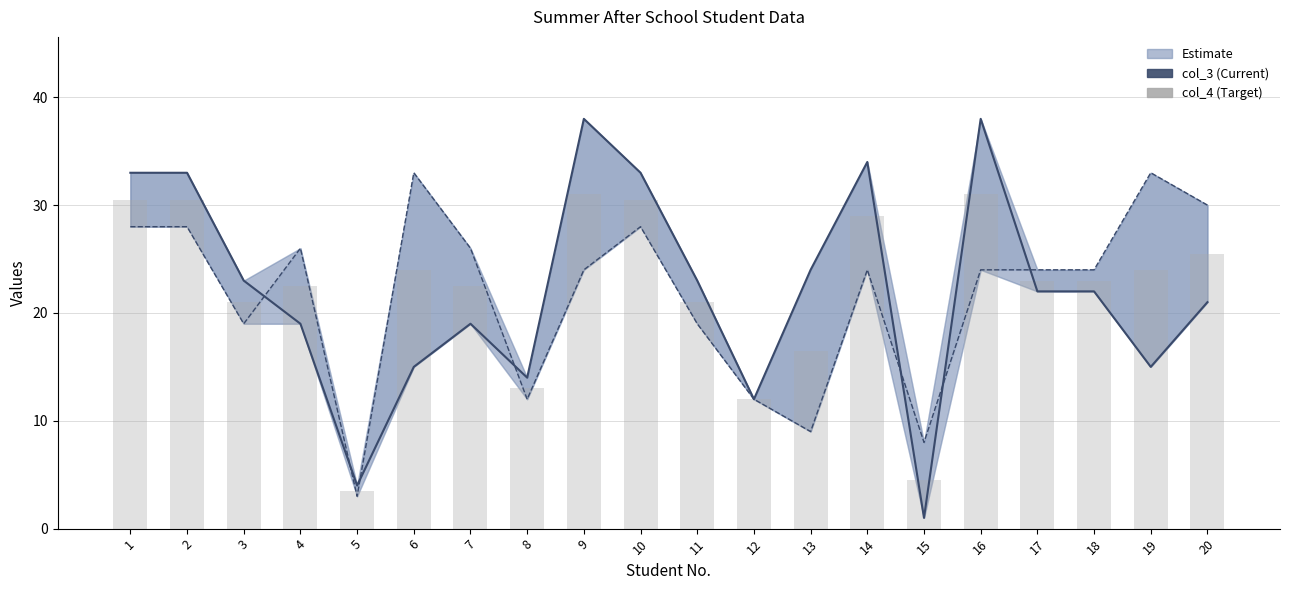

Which category has the highest value across all series?

9